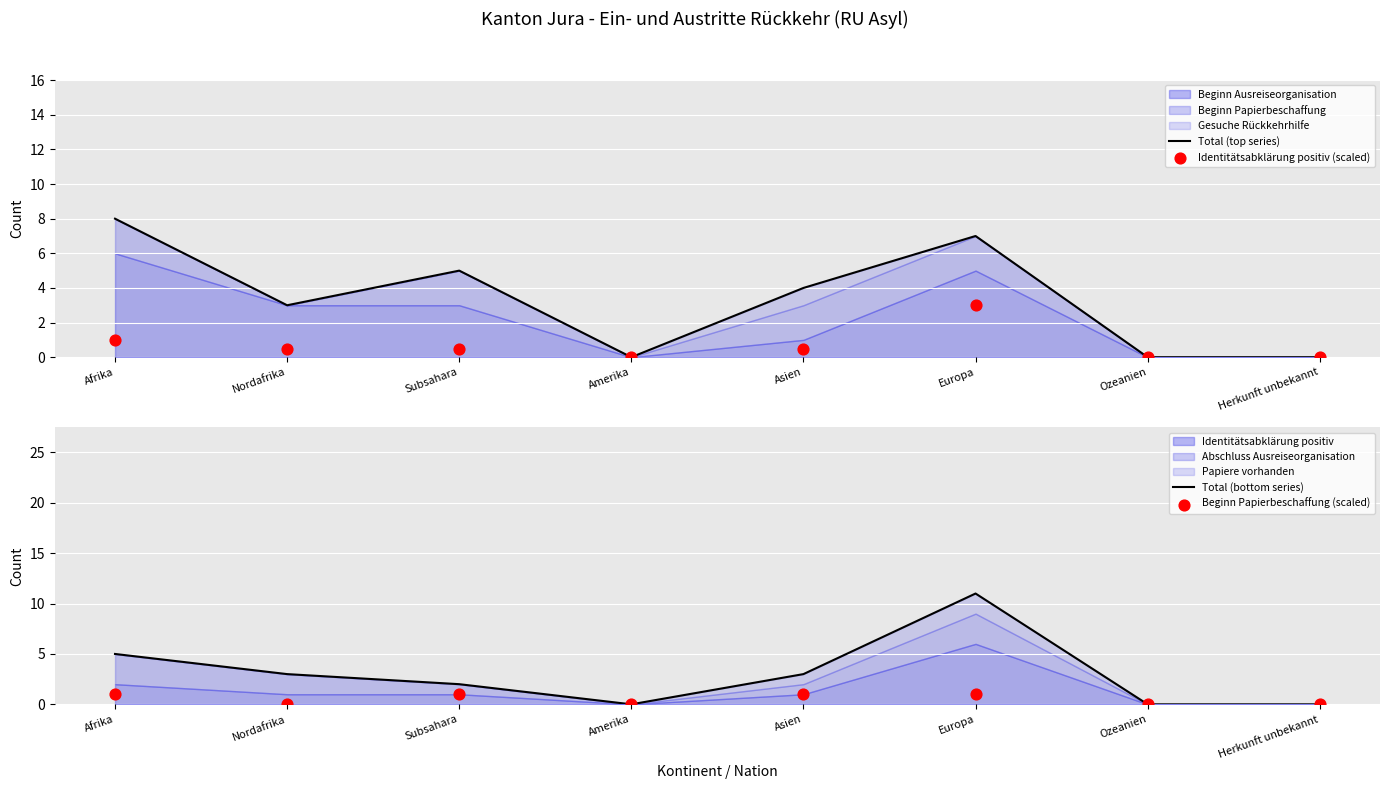

Which series has the widest spread of Y values?

Total (bottom series)